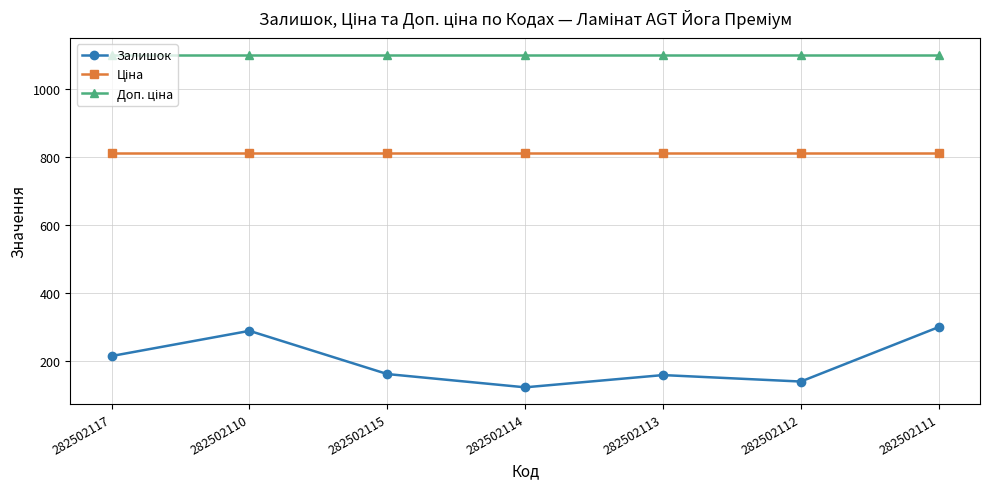

What is the spread (max minus min) of values at 282502112?

961.1